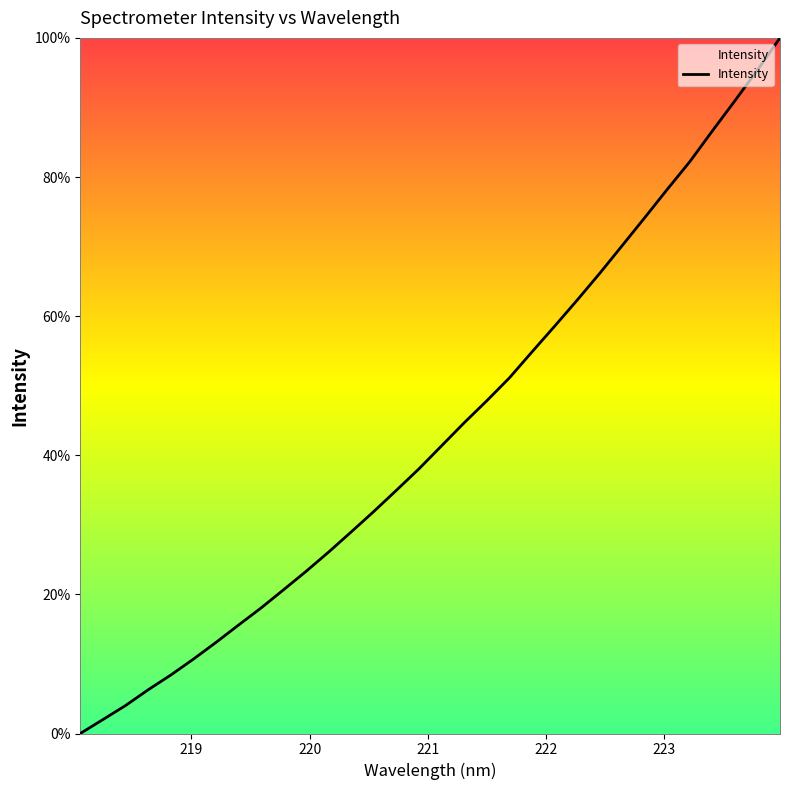

What is the difference between the maximum and minimum values?

100.0